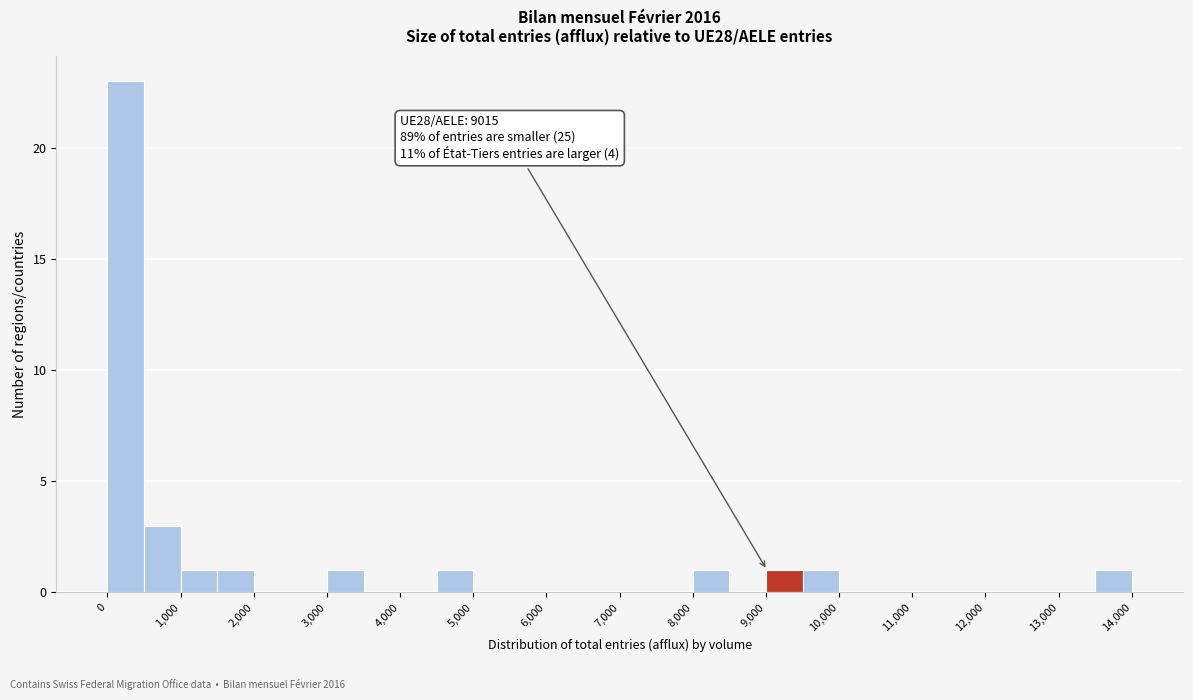

Over which range of the x-axis is the bar tallest?

0 to 500